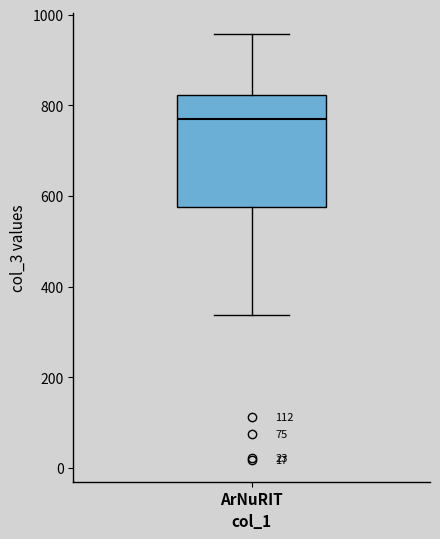

Transcribe this box plot: give where the median line is, the range the box spans, and where the two whiskers end, as read against the y-axis. The values are not printed on the chart, so give them approximately, as read against the axis.

median 760, box 580 to 820, whiskers 340 to 960